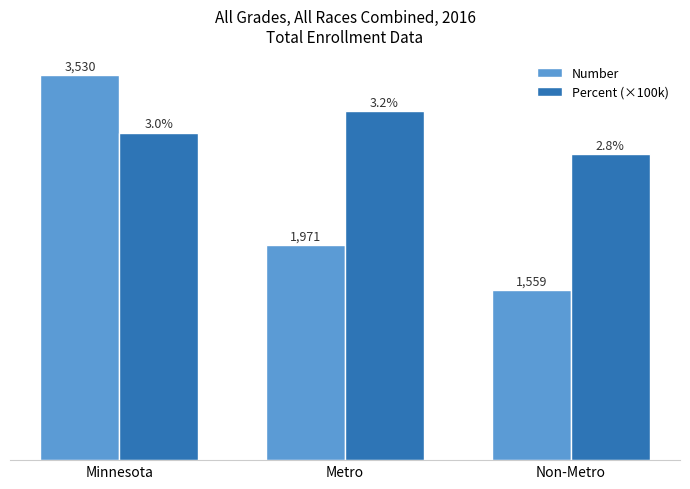

Where is Percent (×100k) nearest to the value 3000?

Minnesota